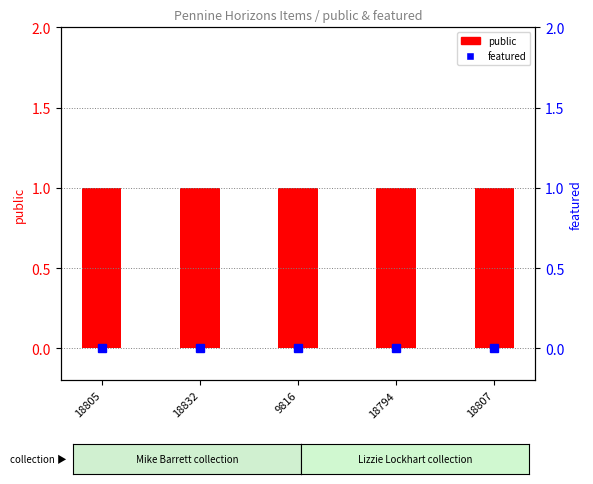

Reading left to right, extract all data points from this chart.

public: 1	1	1	1	1
featured: 0	0	0	0	0